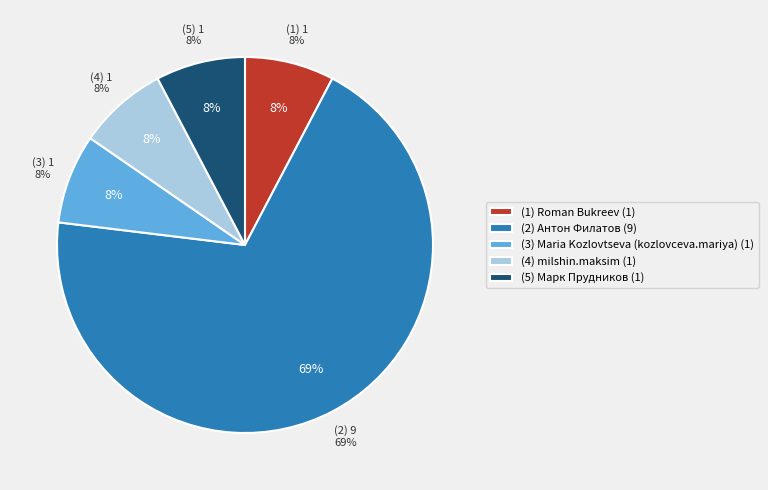

Approximately how many times larger is the value at Антон Филатов compared to Roman Bukreev?

9.0